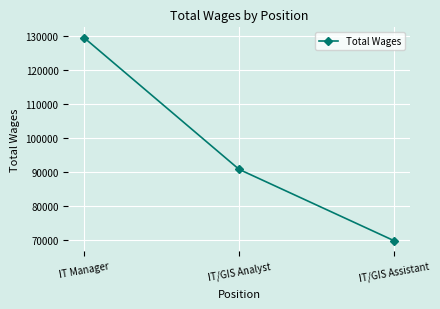

What position from the left is IT/GIS Assistant?

3